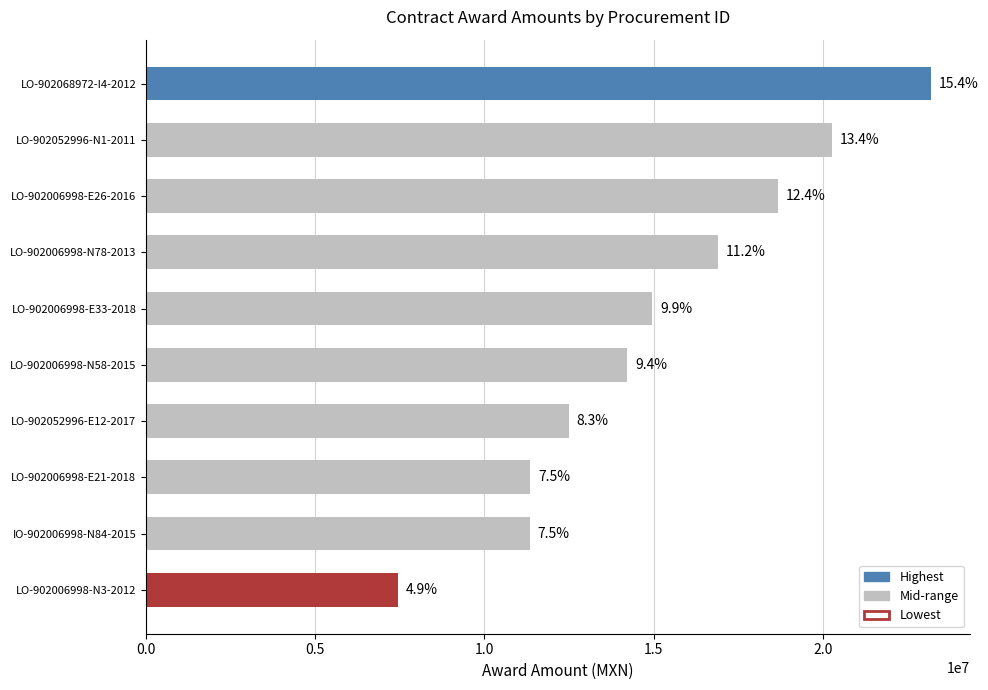

Does the chart contain any negative values?

No